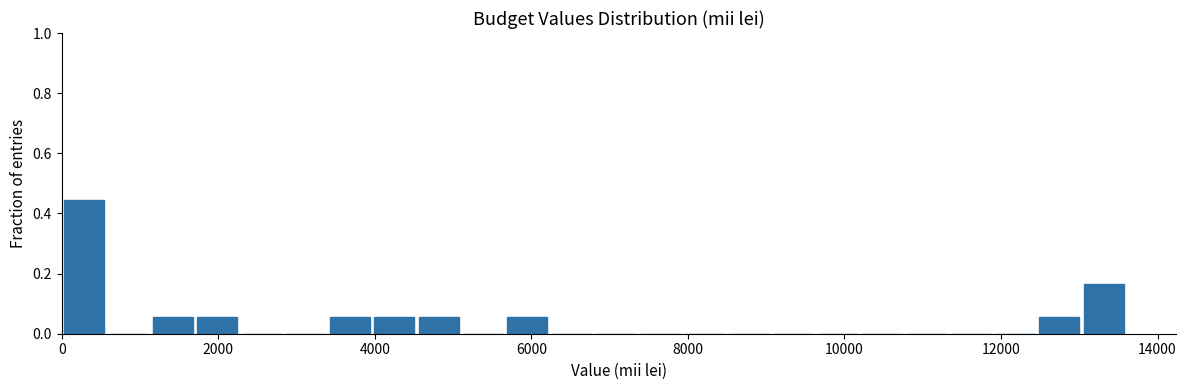

Read against the x-axis, roughly where is the centre of the tallest bar?

200